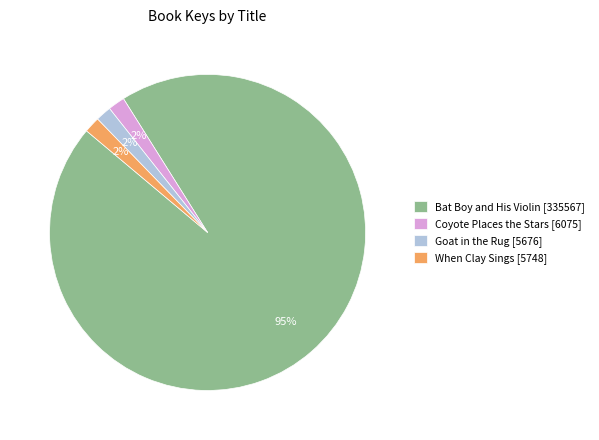

Which category has the biggest portion of the pie?

Bat Boy and His Violin